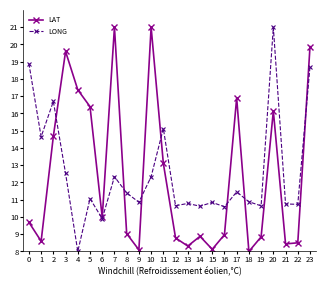

At which category is the sum across all series the highest?

23